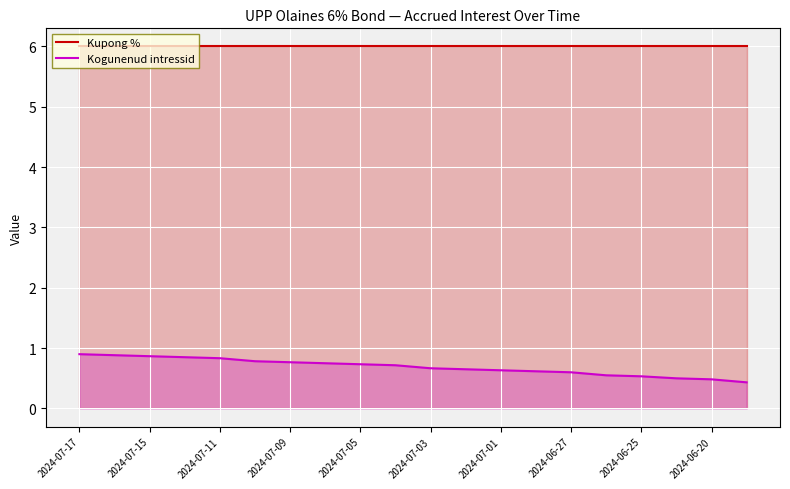

Reading right to left, what are all the values shown in this chart?

Kupong %: 6.0	6.0	6.0	6.0	6.0	6.0	6.0	6.0	6.0	6.0	6.0	6.0	6.0	6.0	6.0	6.0	6.0	6.0	6.0	6.0
Kogunenud intressid: 0.4	0.5	0.5	0.5	0.6	0.6	0.6	0.6	0.7	0.7	0.7	0.7	0.8	0.8	0.8	0.8	0.8	0.9	0.9	0.9